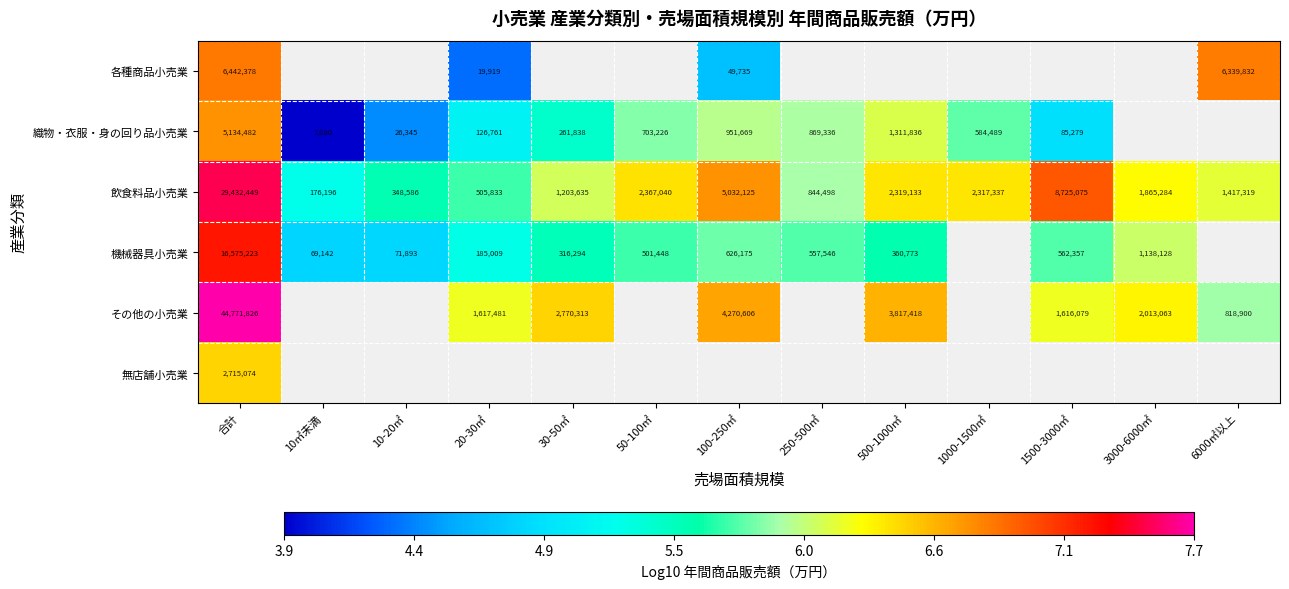

What is the smallest value displayed?

3.9